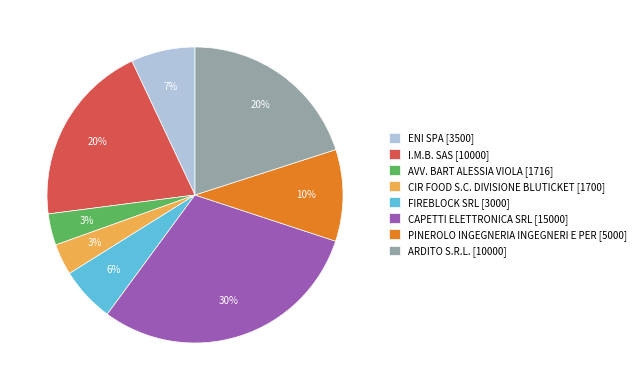

Do FIREBLOCK SRL [3000] and I.M.B. SAS [10000] together represent more than half of the pie?

No